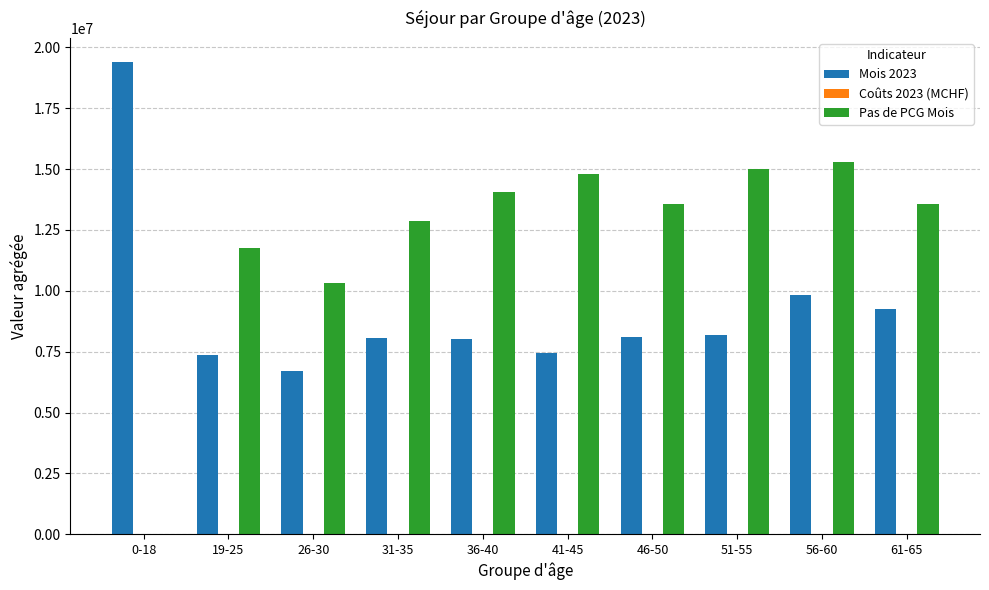

What is the total value across all series at 36-40?

22104960.2